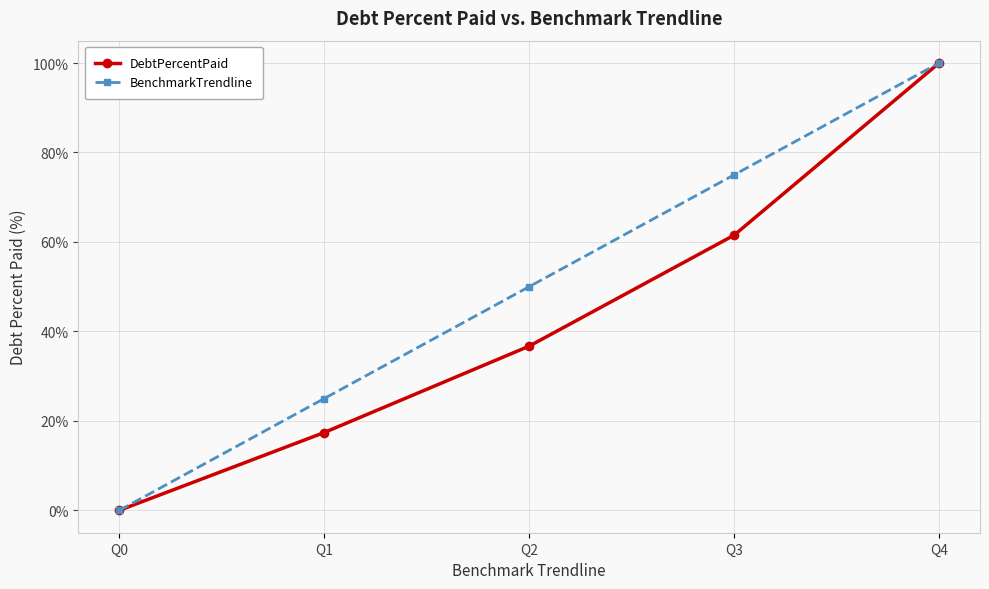

At which category is the sum across all series the highest?

Q4